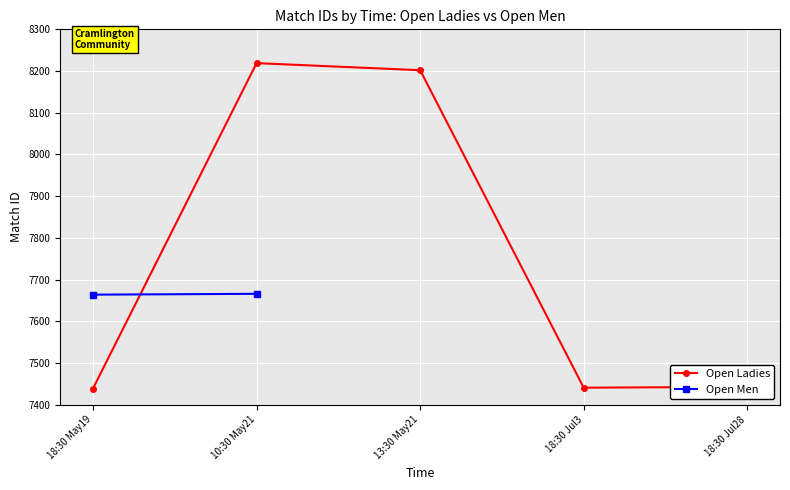

What is the difference between the values at 10:30 May21 and 18:30 Jul3?

778